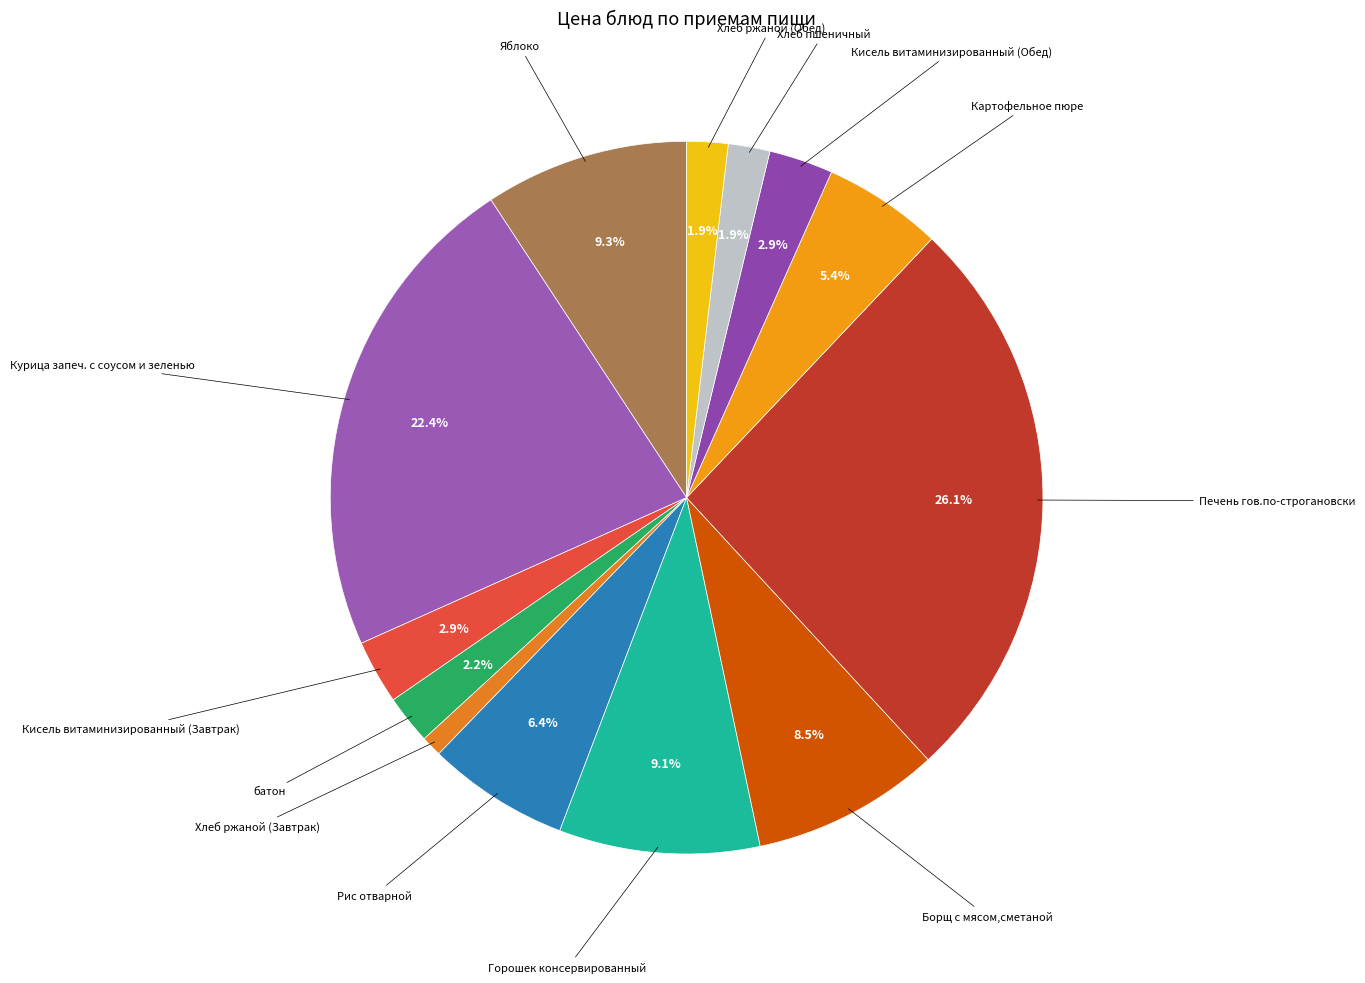

Is there a majority slice in this chart?

No